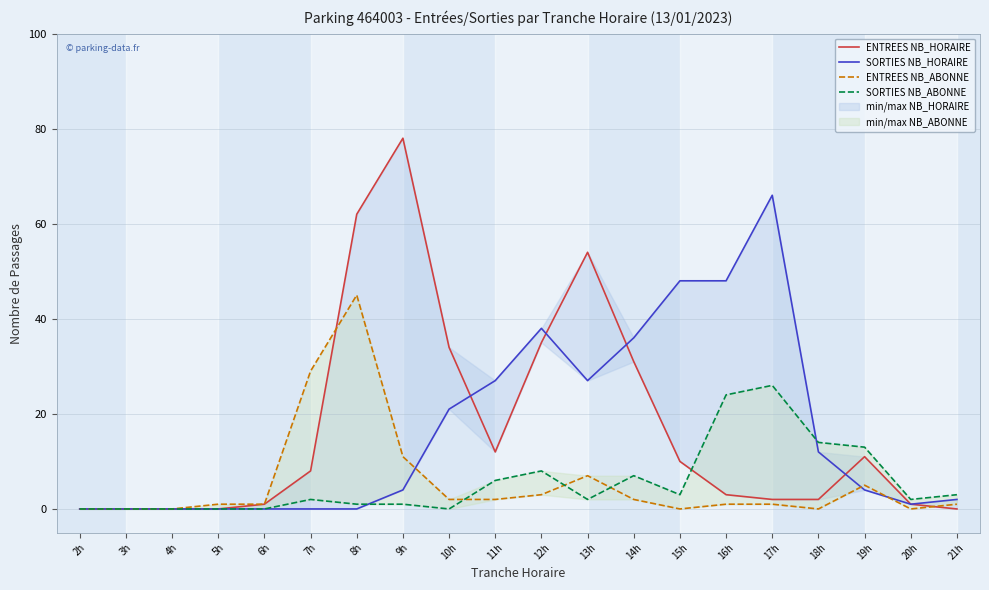

Which series has the largest total across all categories?

ENTREES NB_HORAIRE